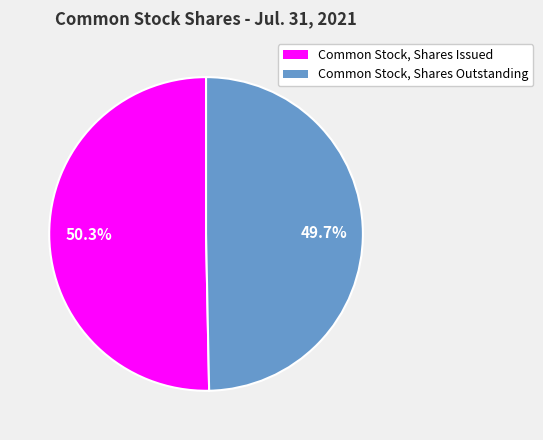

How many slices are in this pie chart?

2